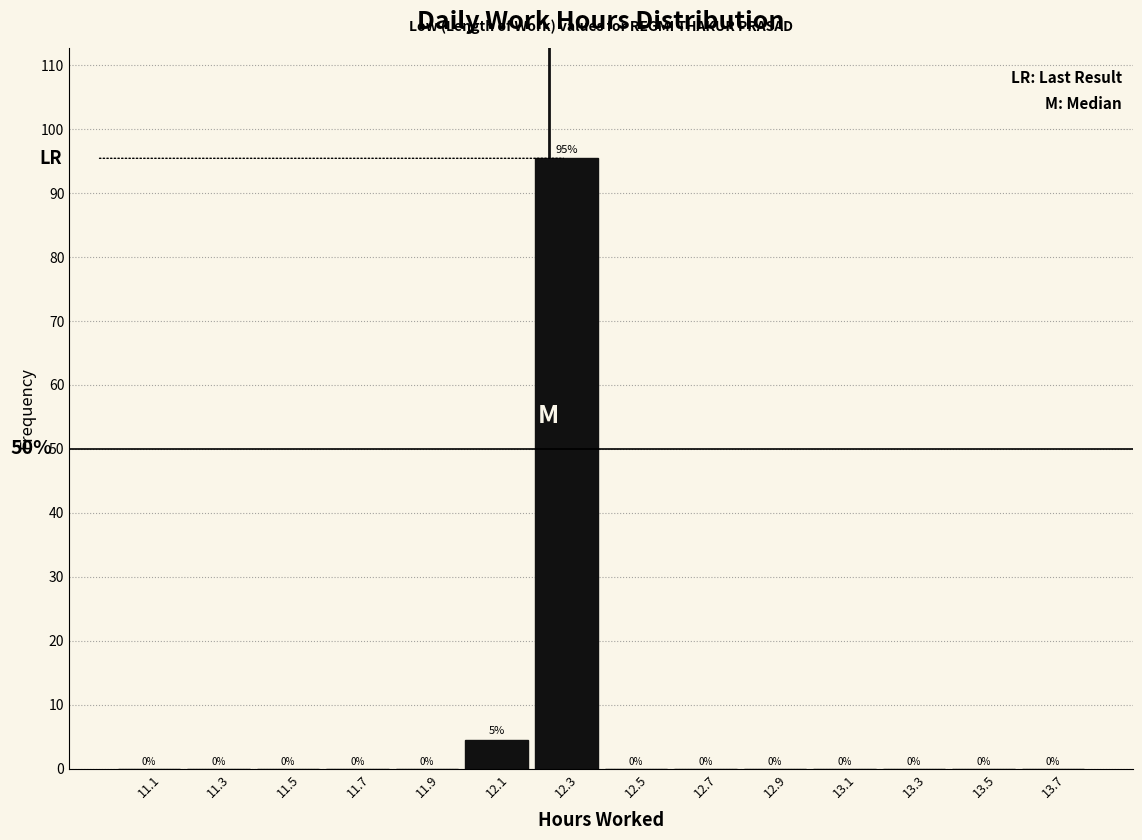

Over which range of the x-axis is the bar tallest?

12.2 to 12.4